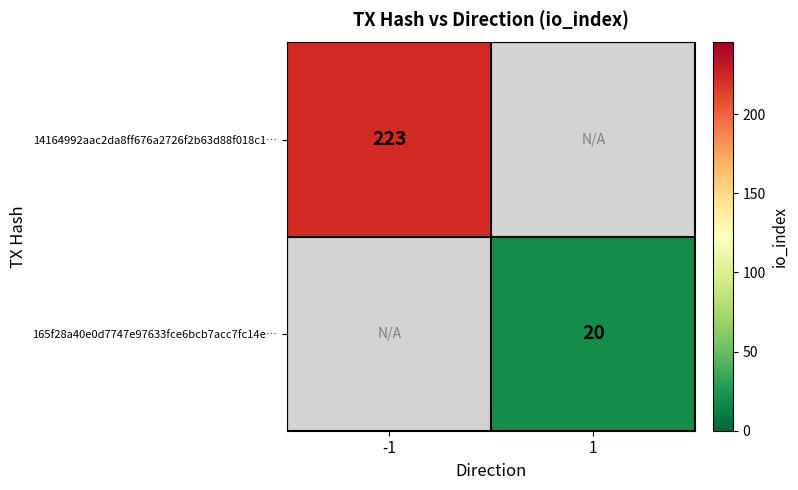

True or false: 14164992aac2da8ff676a2726f2b63d88f018c1… has a value of 223 at -1.

True